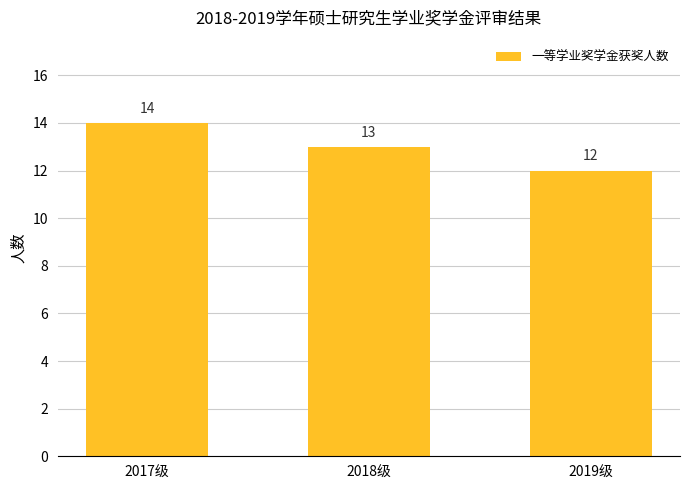

What is the difference between the second highest and minimum values?

1